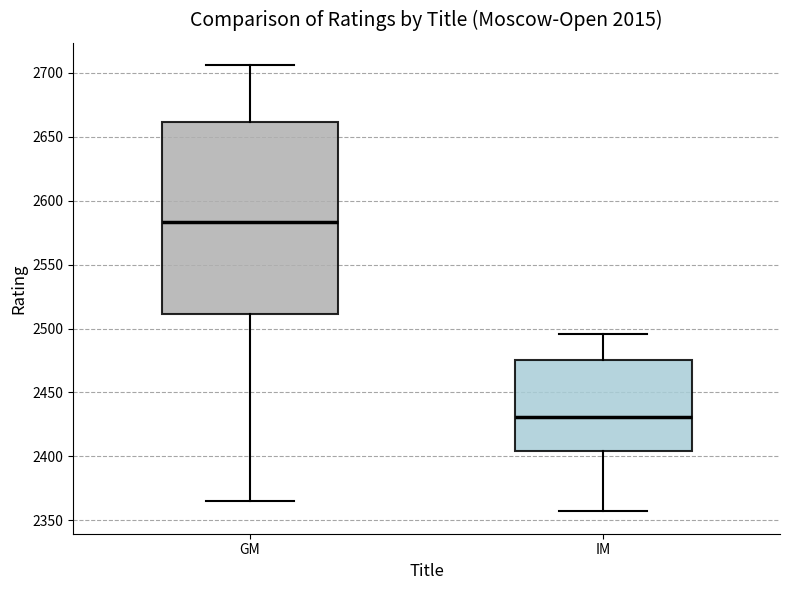

Reading left to right, read every box against the y-axis: the position of its median line, the range the box covers, and the ends of its whiskers. The values are not printed on the chart, so give them approximately, as read against the axis.

GM: median 2585, box 2510 to 2660, whiskers 2365 to 2705
IM: median 2430, box 2405 to 2475, whiskers 2355 to 2495